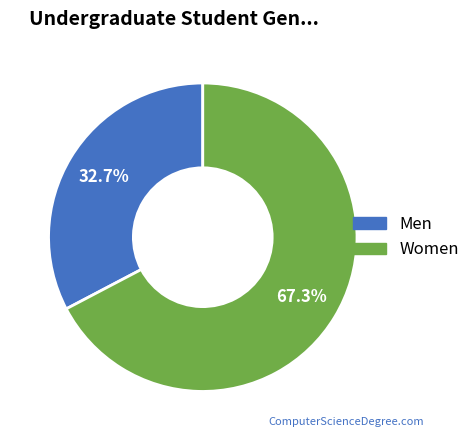

Does any single category account for the majority?

Yes